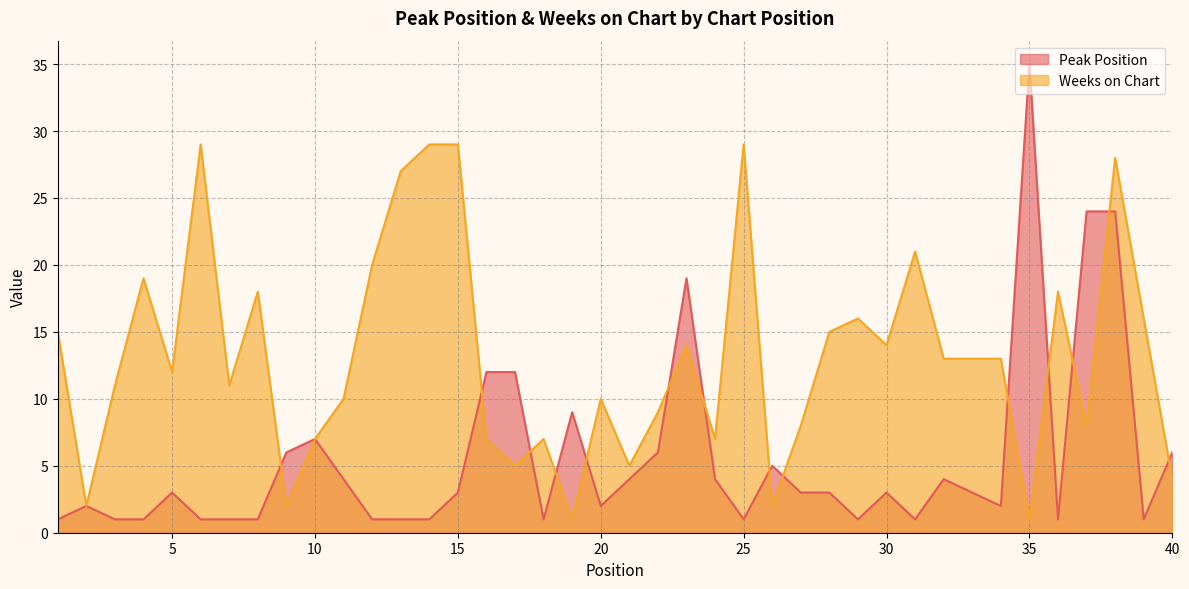

How many interior local valleys does the Peak Position series have?

8